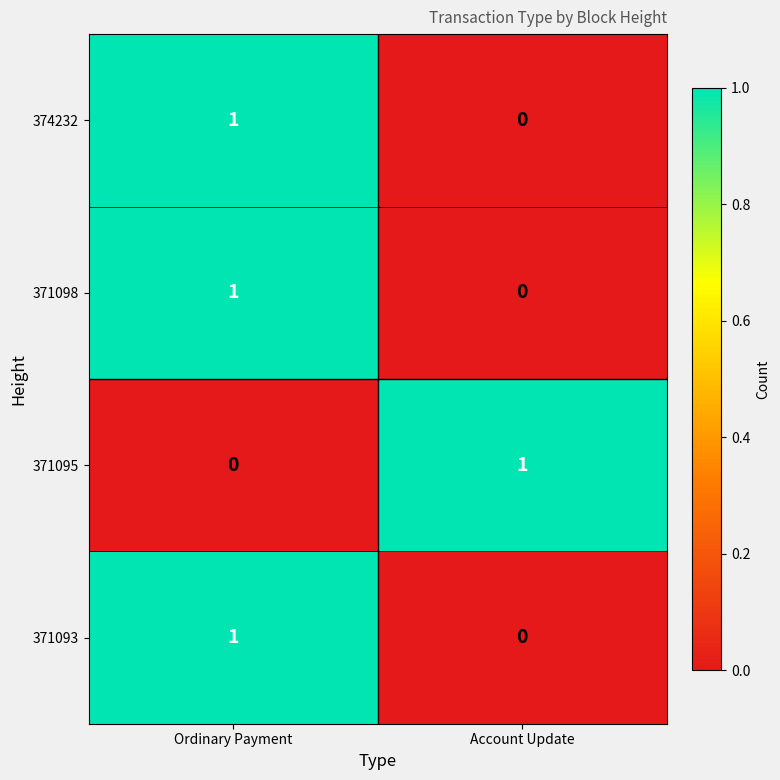

Rank the categories by 374232 value from lowest to highest.

Account Update, Ordinary Payment